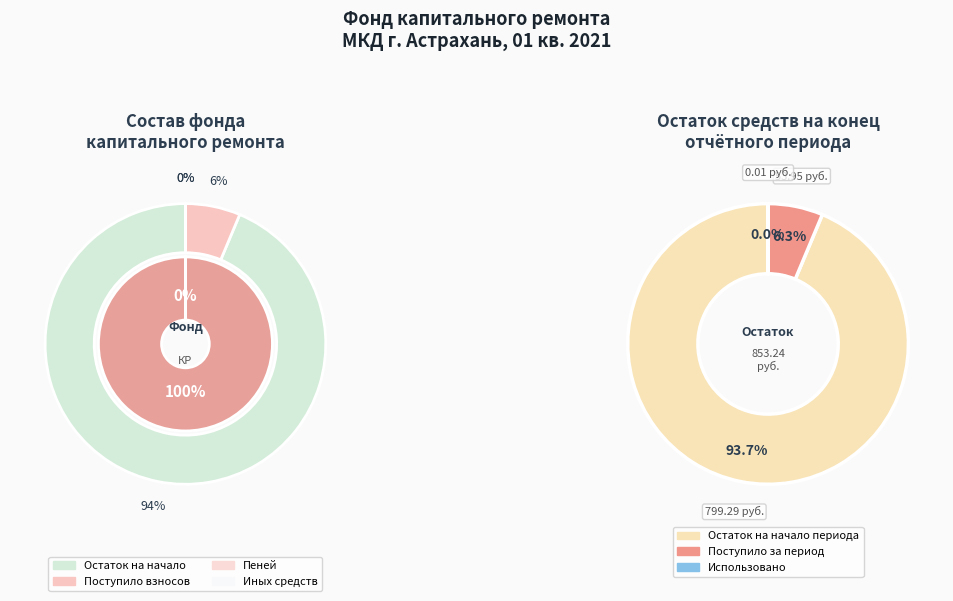

How many slices are in this pie chart?

2